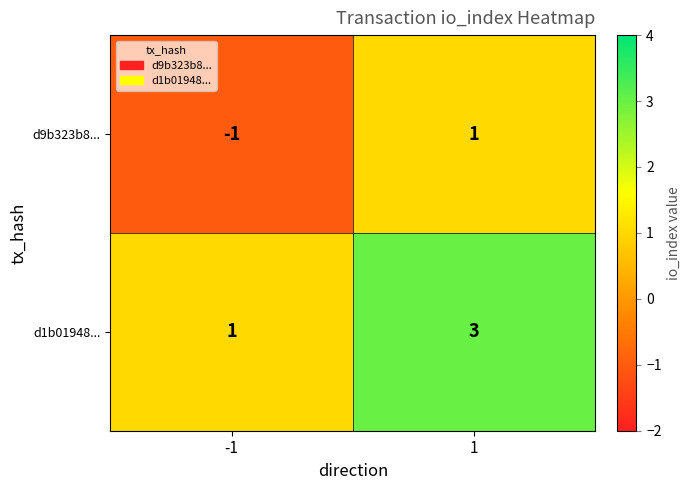

Which series has the largest total across all categories?

d1b01948...